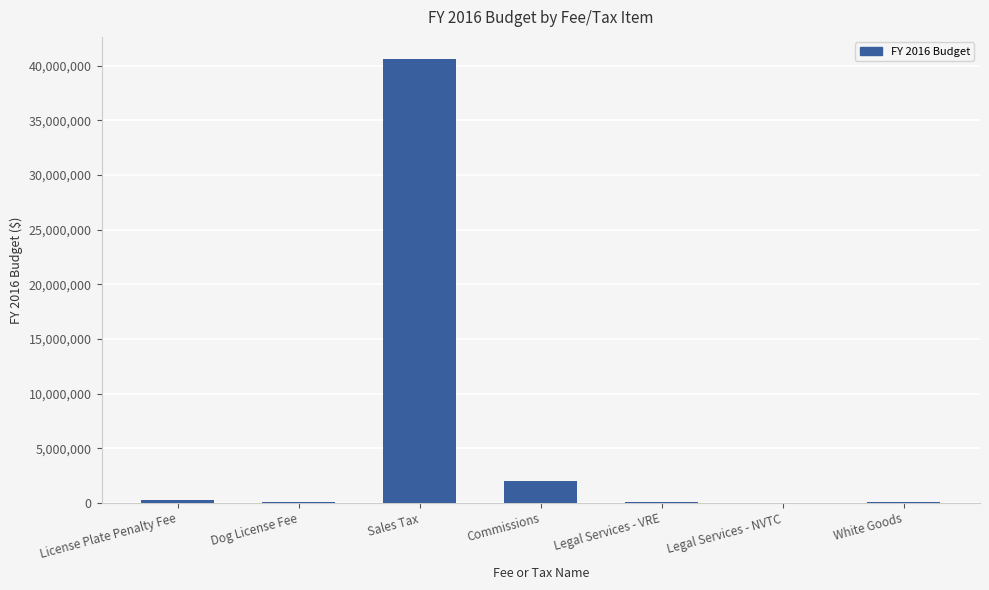

What is the greatest value displayed?

40600000